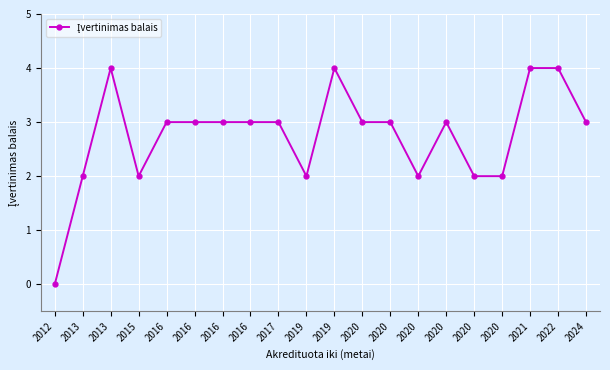

The chart shows a value of 3 at 2016. True or false?

True